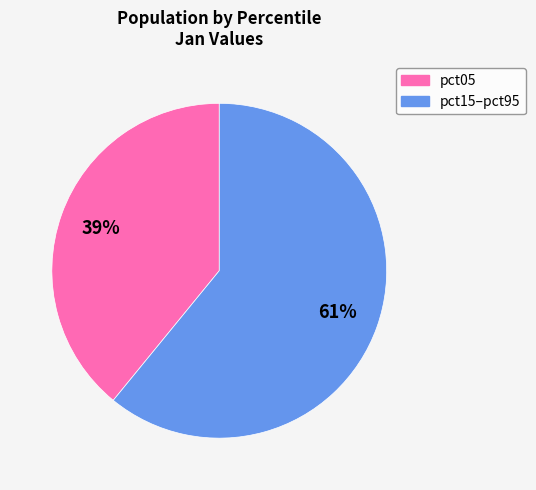

Is there any slice that represents more than half of the pie?

Yes